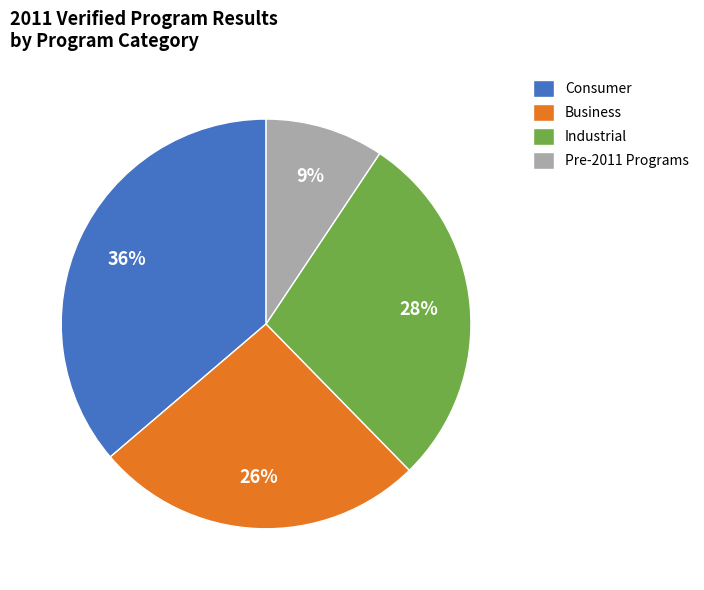

Is there any slice that represents more than half of the pie?

No